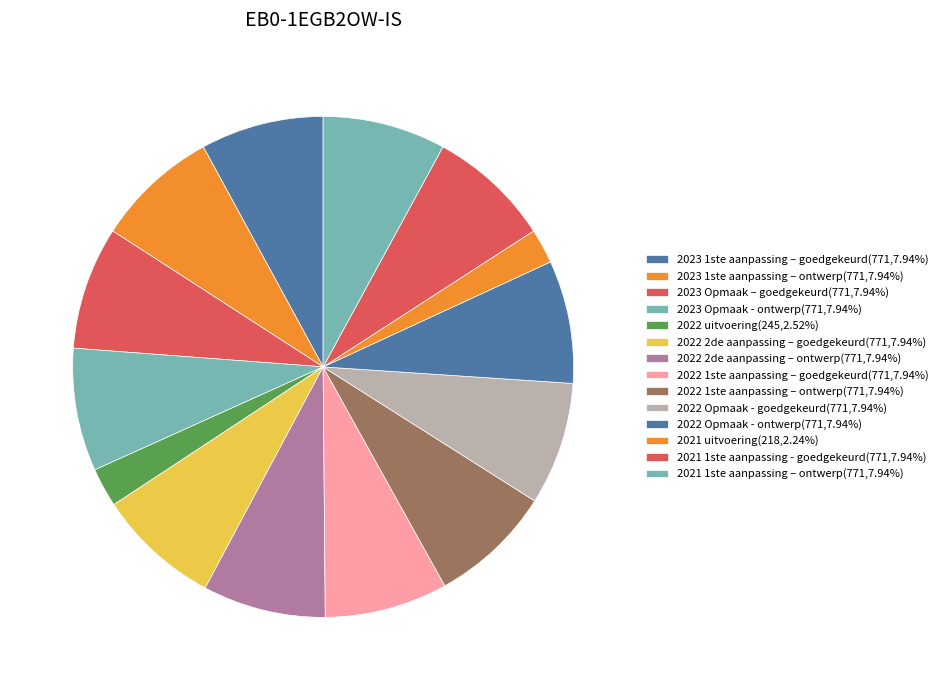

Which has a higher value, 2021 1ste aanpassing - goedgekeurd or 2023 1ste aanpassing – goedgekeurd?

2021 1ste aanpassing - goedgekeurd